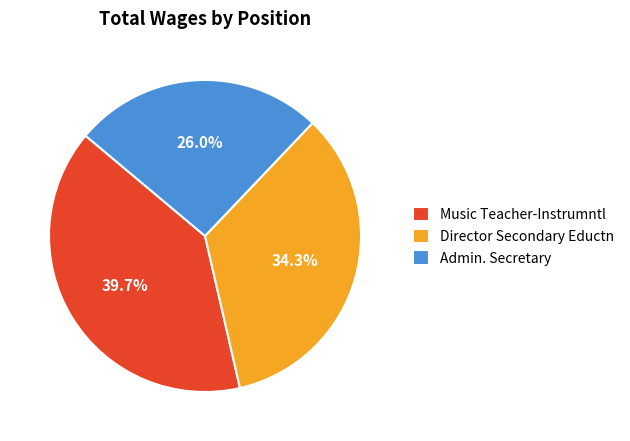

Count the number of slices in the pie.

3